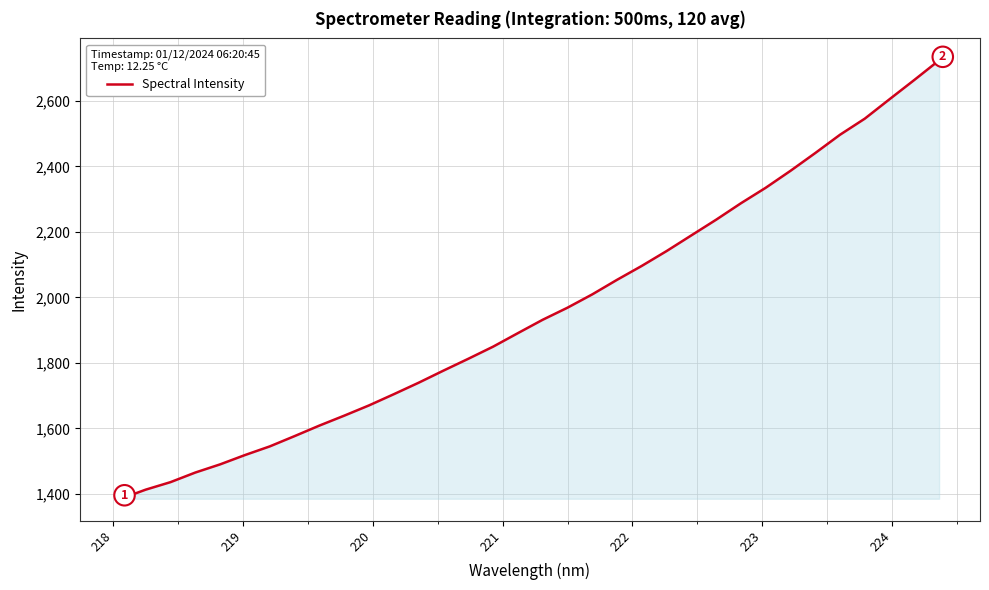

What is the greatest value displayed?

2724.2